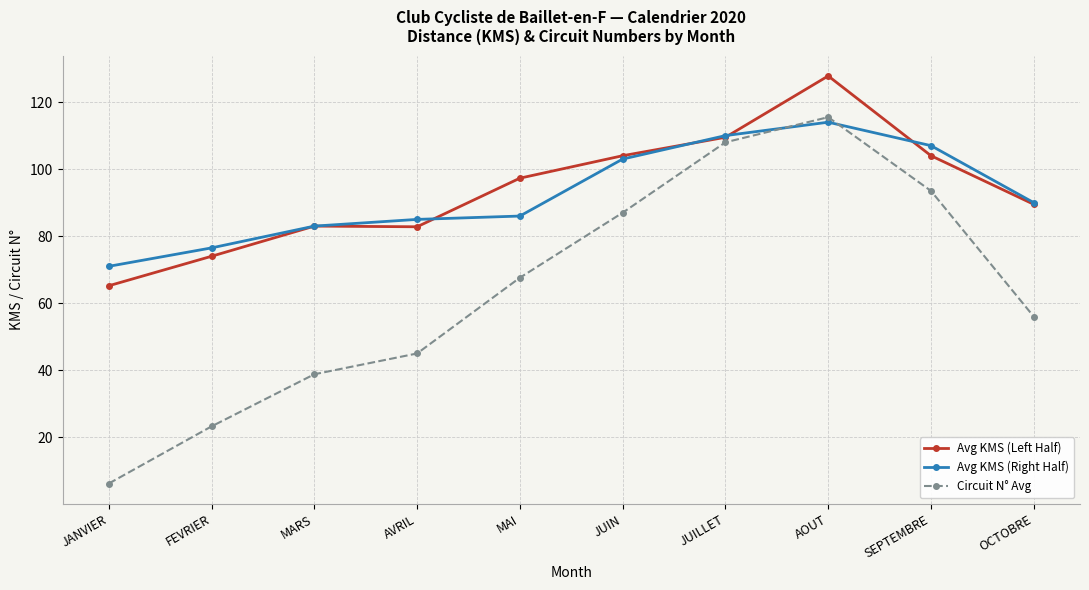

Does the chart have visible grid lines?

Yes